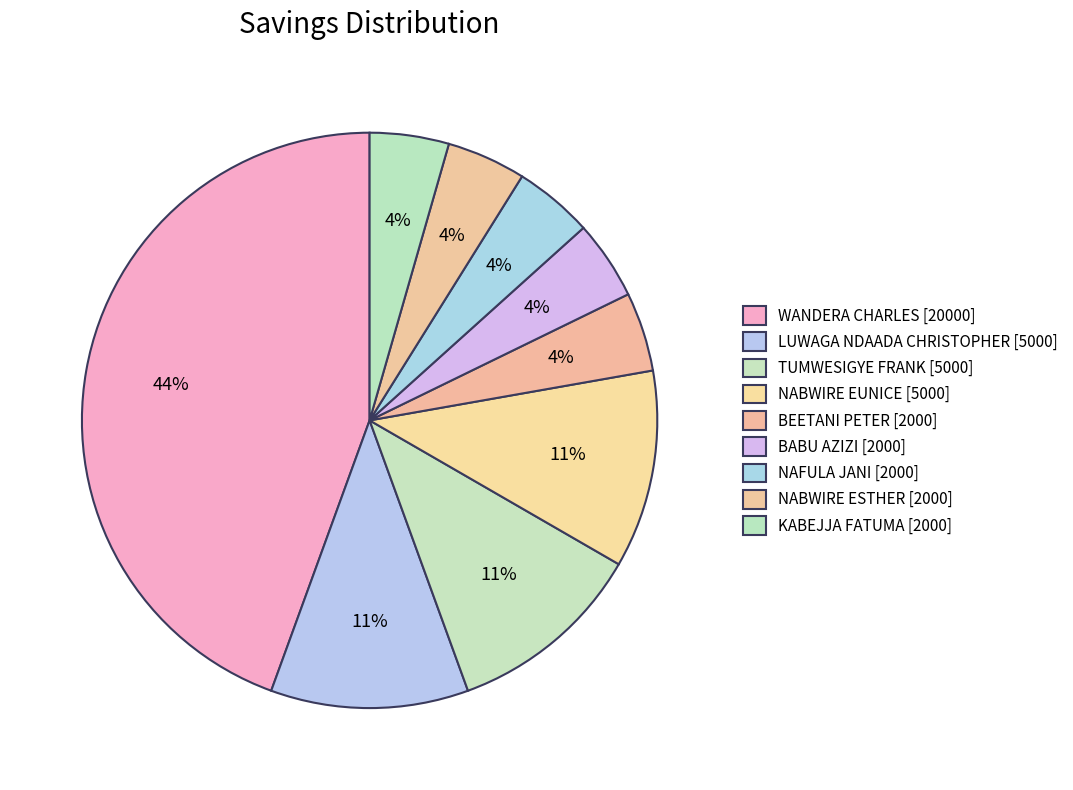

What percentage is the KABEJJA FATUMA [2000] slice, to the nearest percent?

4%